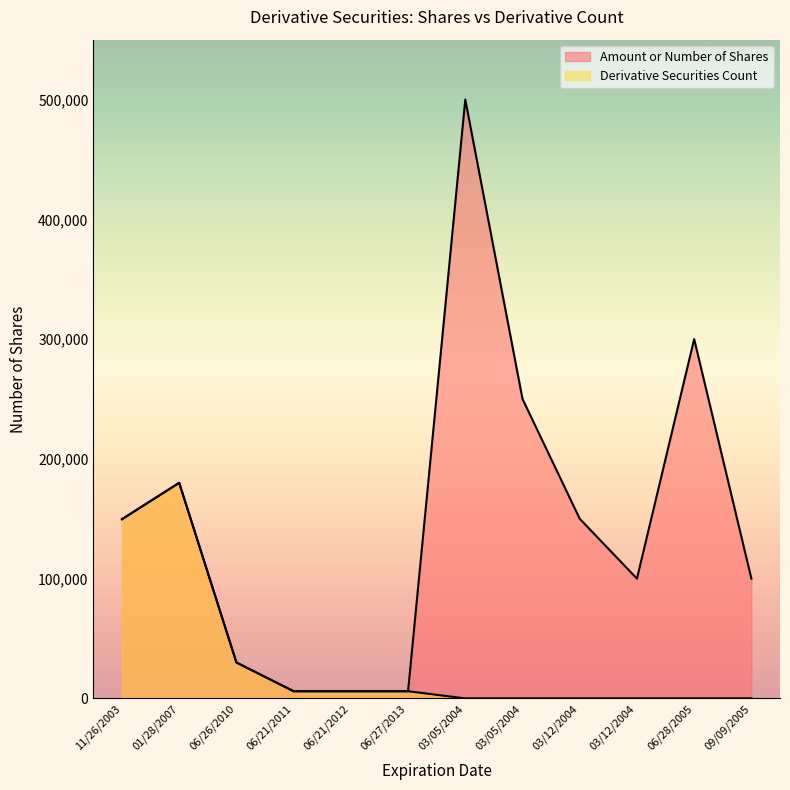

Does the chart display data point markers on the line(s)?

No